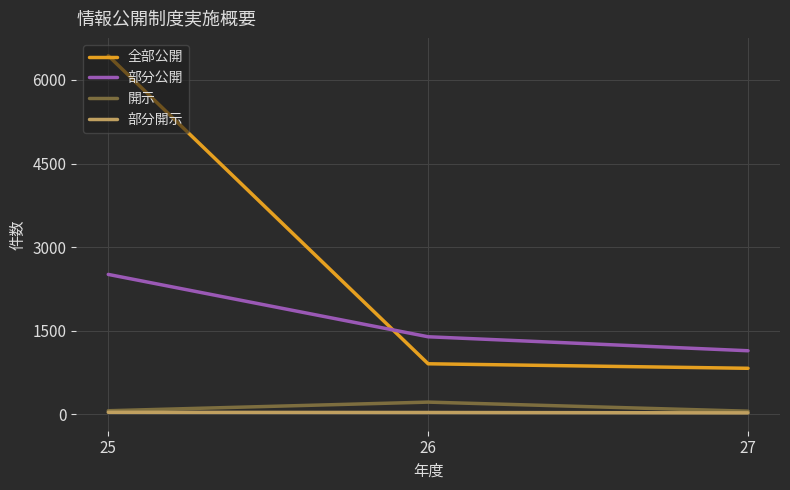

The value of 全部公開 at 26 is 906. True or false?

True